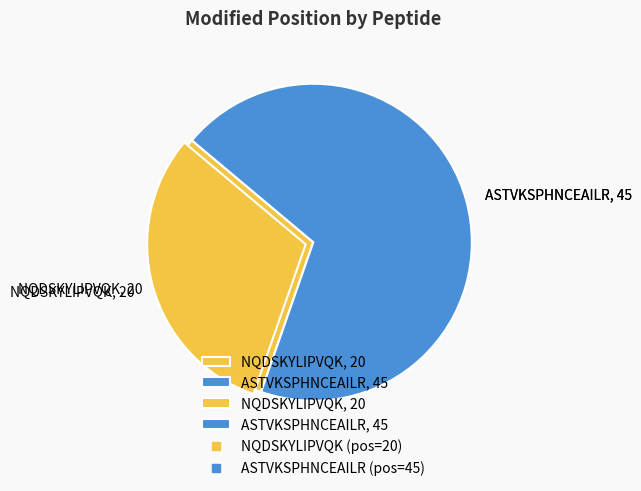

What is the majority slice?

ASTVKSPHNCEAILR